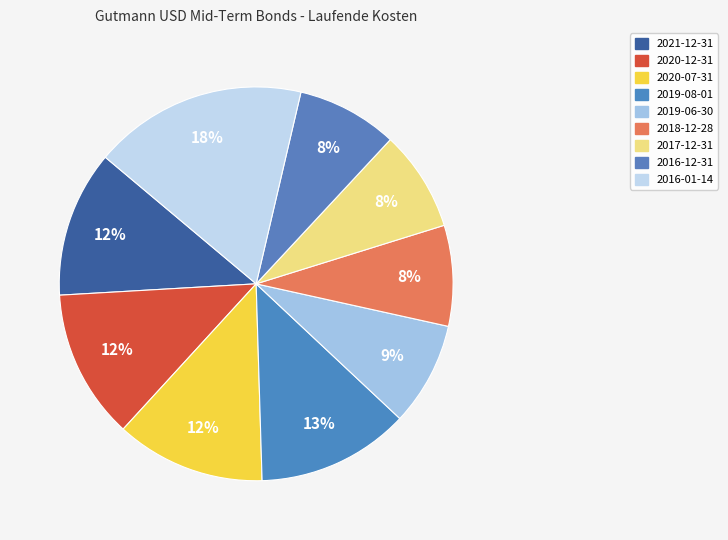

To the nearest percent, what percentage of the pie is 2019-08-01?

13%